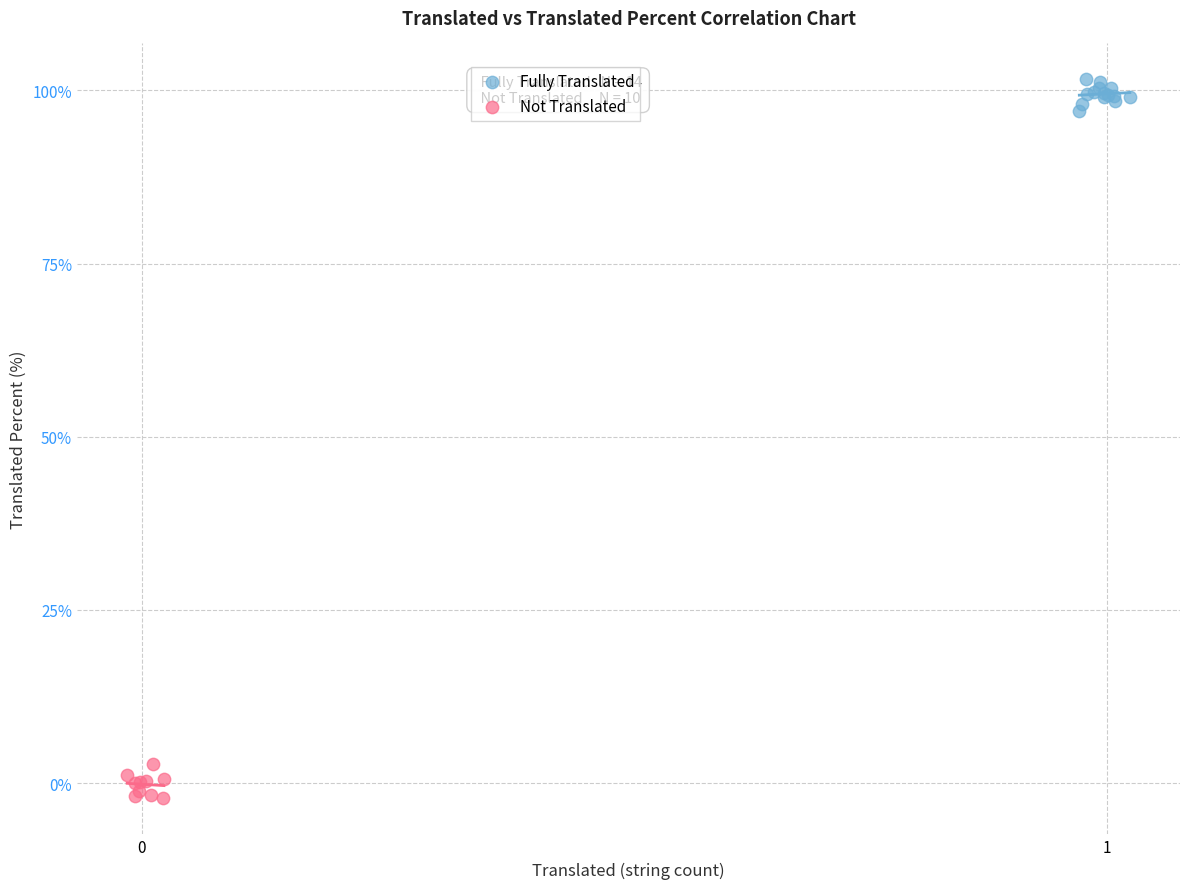

Which series reaches the maximum Y coordinate?

Fully Translated